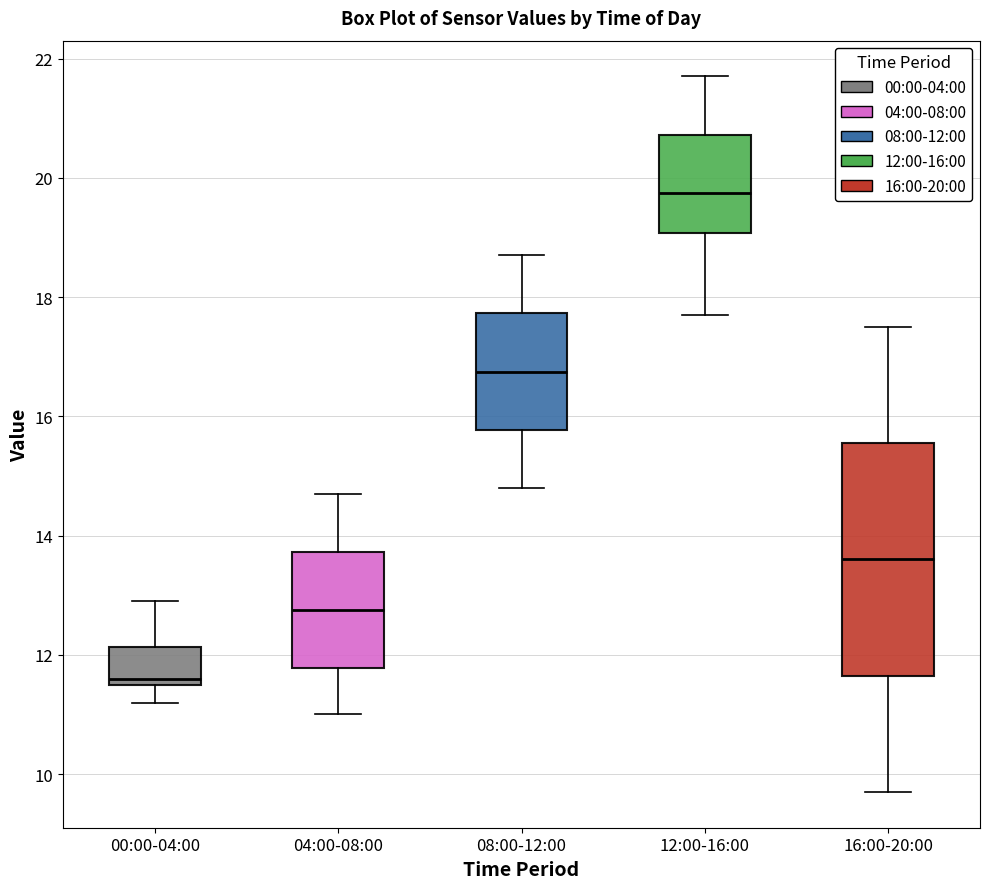

Reading left to right, transcribe this box plot: for each box, give where its median line is, the range the box spans, and where its two whiskers end, as read against the y-axis. The values are not printed on the chart, so give them approximately, as read against the axis.

00:00-04:00: median 11.6 (just above the box's lower edge), box 11.6 to 12.2, whiskers 11.2 to 13.0
04:00-08:00: median 12.8, box 11.8 to 13.8, whiskers 11.0 to 14.8
08:00-12:00: median 16.8, box 15.8 to 17.8, whiskers 14.8 to 18.8
12:00-16:00: median 19.8, box 19.0 to 20.8, whiskers 17.8 to 21.8
16:00-20:00: median 13.6, box 11.6 to 15.6, whiskers 9.8 to 17.6